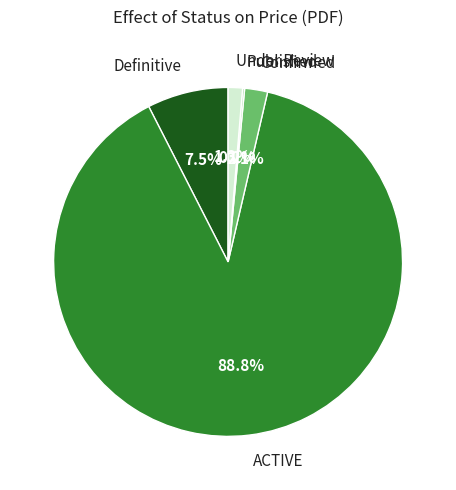

Approximately how many times larger is the value at Confirmed compared to Under Review?

1.6